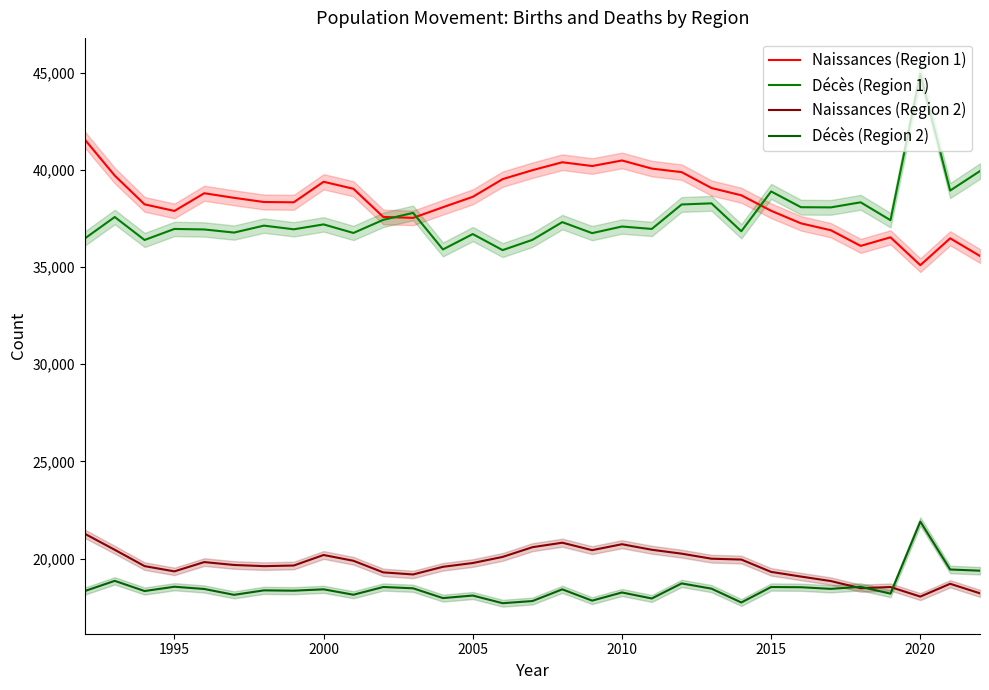

Reading right to left, transcribe all the data shown in this chart.

Naissances (Region 1): 35565	36477	35094	36528	36087	36892	37246	37893	38690	39064	39882	40064	40482	40196	40391	39983	39522	38612	38077	37528	37576	39025	39386	38330	38344	38559	38796	37885	38224	39704	41553
Décès (Region 1): 39938	38934	44947	37409	38329	38068	38077	38888	36839	38276	38218	36959	37084	36743	37310	36398	35869	36695	35903	37786	37427	36752	37192	36940	37130	36772	36932	36959	36391	37573	36471
Naissances (Region 2): 18208	18699	18040	18532	18471	18840	19071	19311	19946	19990	20249	20450	20735	20429	20813	20582	20082	19767	19573	19179	19286	19883	20181	19639	19607	19667	19816	19338	19608	20449	21270
Décès (Region 2): 19373	19434	21899	18192	18543	18438	18522	18532	17737	18449	18718	17943	18252	17832	18413	17811	17700	18094	17963	18467	18533	18136	18414	18344	18361	18130	18432	18547	18326	18850	18327